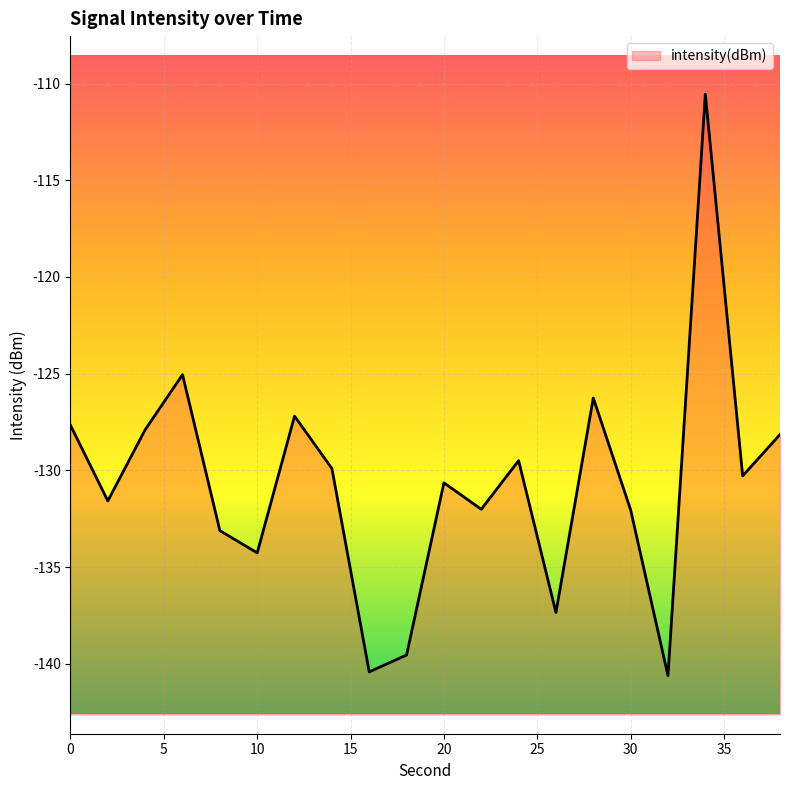

Reading left to right, extract all data points from this chart.

-127.7	-131.6	-127.9	-125.0	-133.1	-134.3	-127.2	-129.9	-140.4	-139.5	-130.6	-132.0	-129.5	-137.3	-126.3	-132.0	-140.6	-110.5	-130.3	-128.1